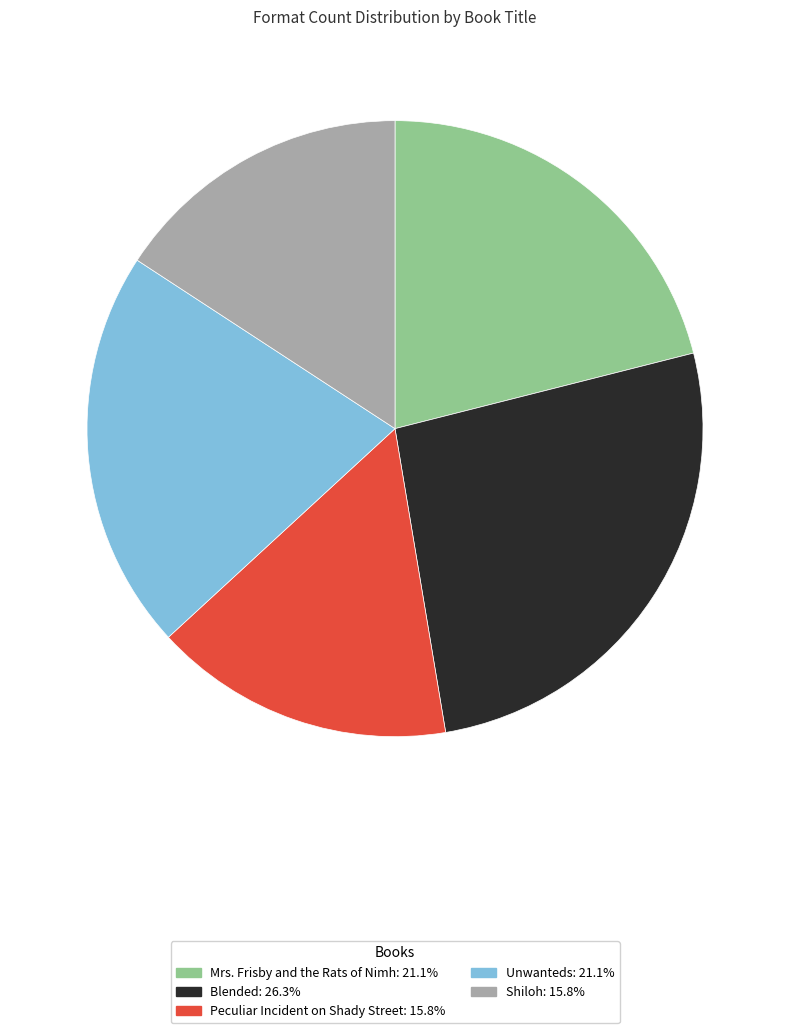

Is it true that Blended is 26% of the pie?

True